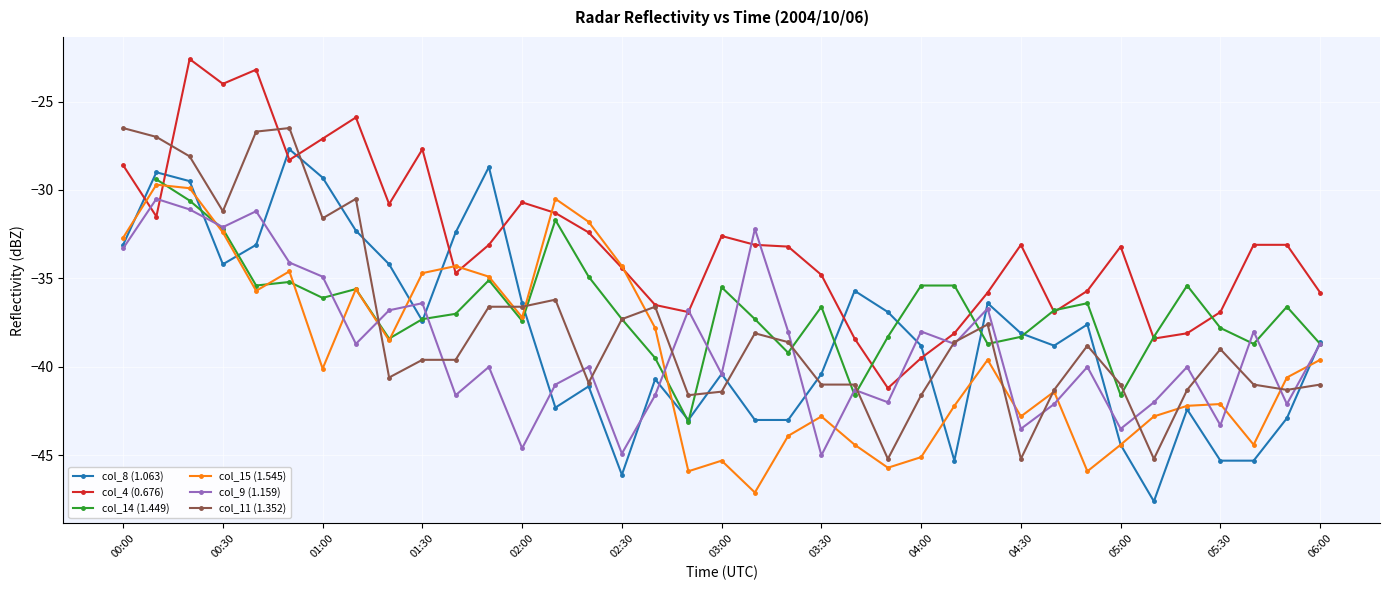

What is the approximate value of col_4 (0.676) at 00:30?

-24.0